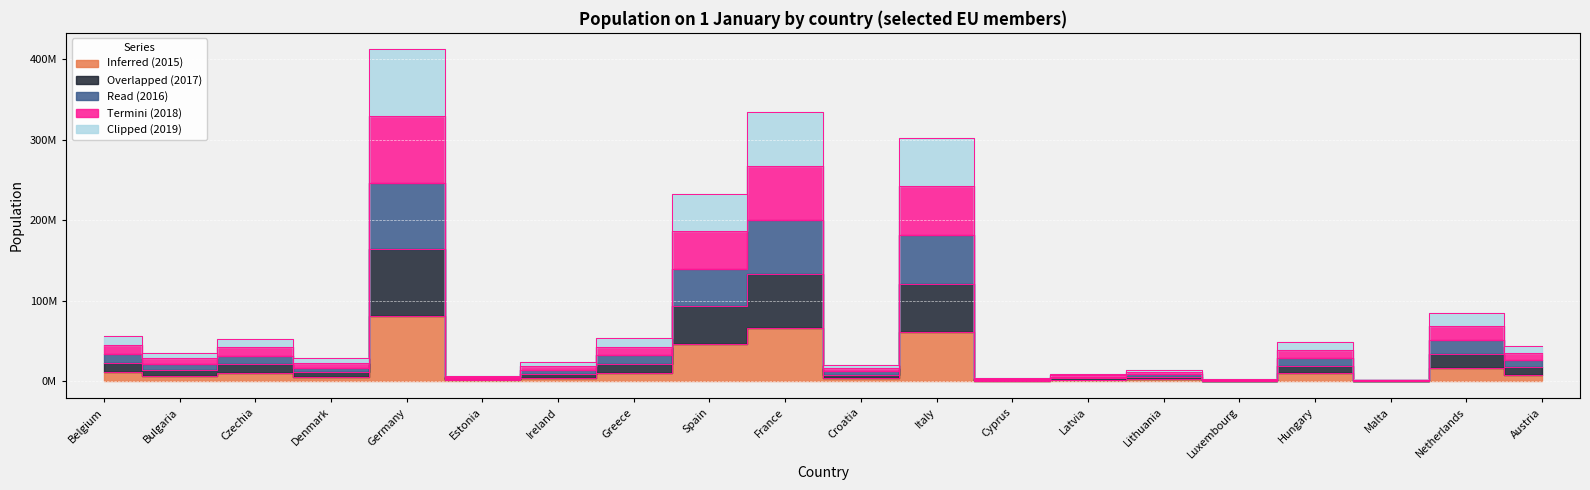

True or false: Inferred (2015) and Read (2016) intersect in this chart.

False